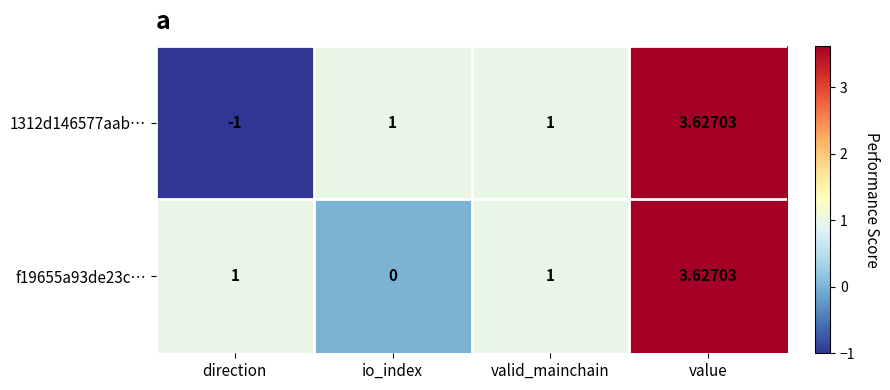

At which label does f19655a93de23c… reach its peak?

value